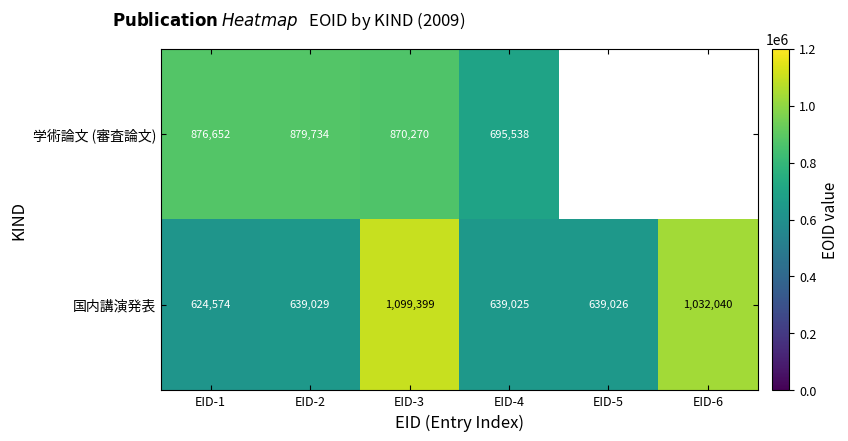

What is the average value of the 国内講演発表 series?

778849